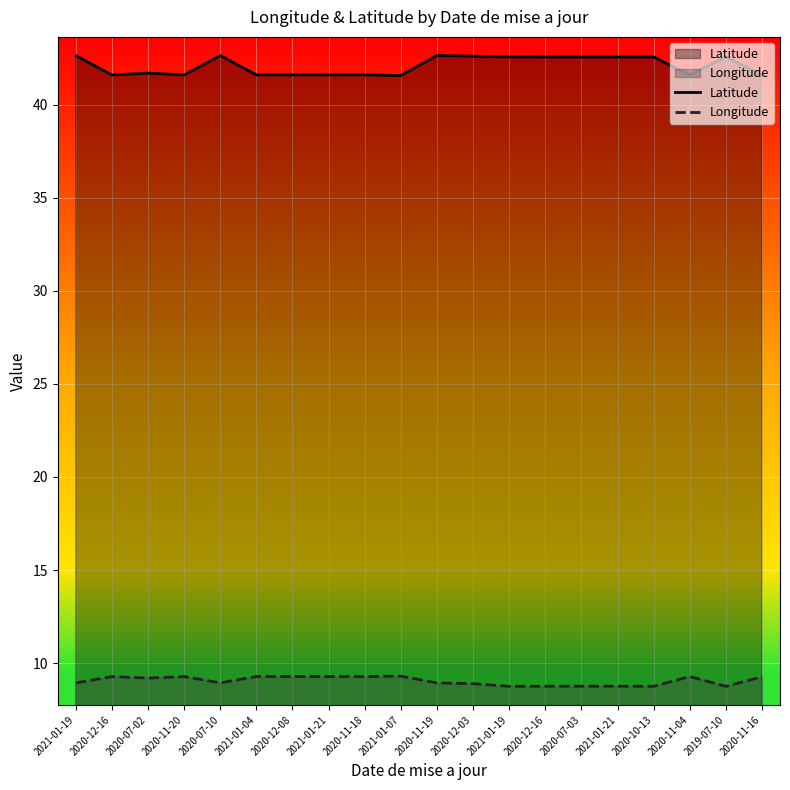

What is the greatest value displayed?

42.6